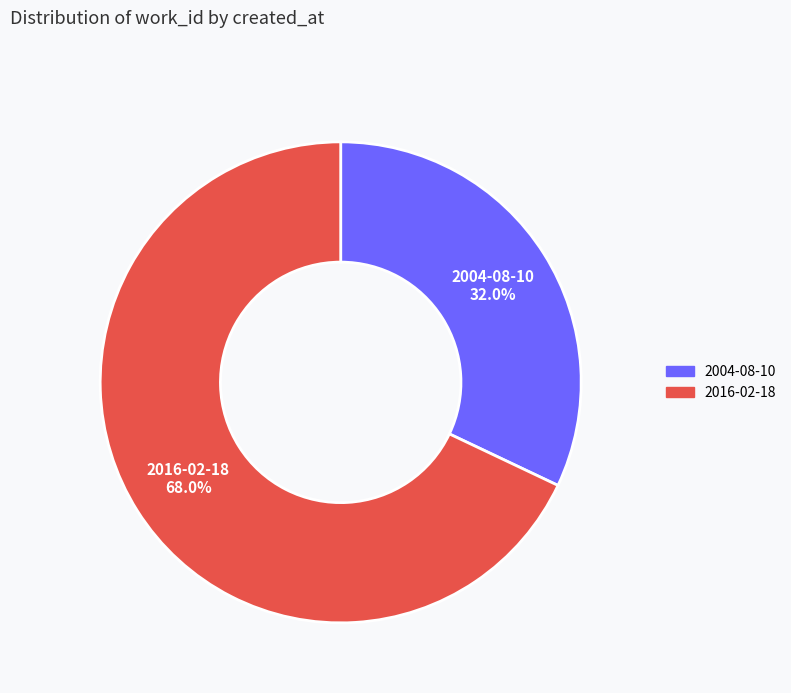

To the nearest percent, what is the difference between the 2016-02-18 and 2004-08-10 slice percentages?

36%